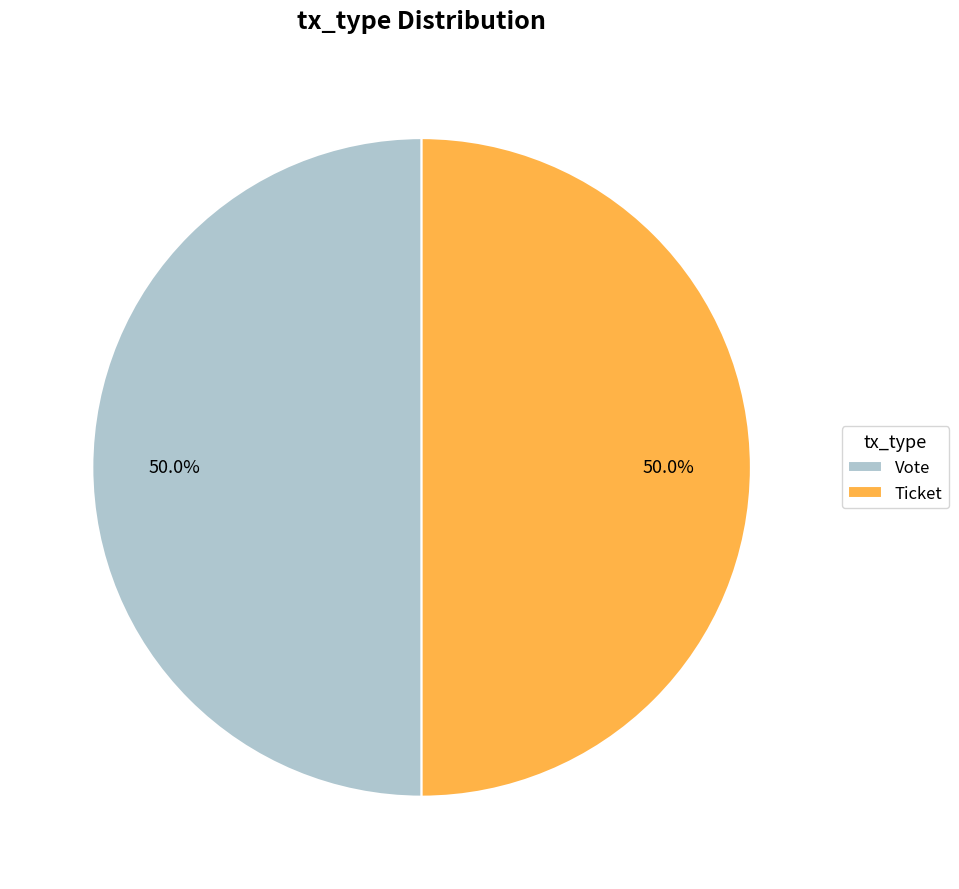

What is the ratio of the value at Vote to the value at Ticket?

1.0